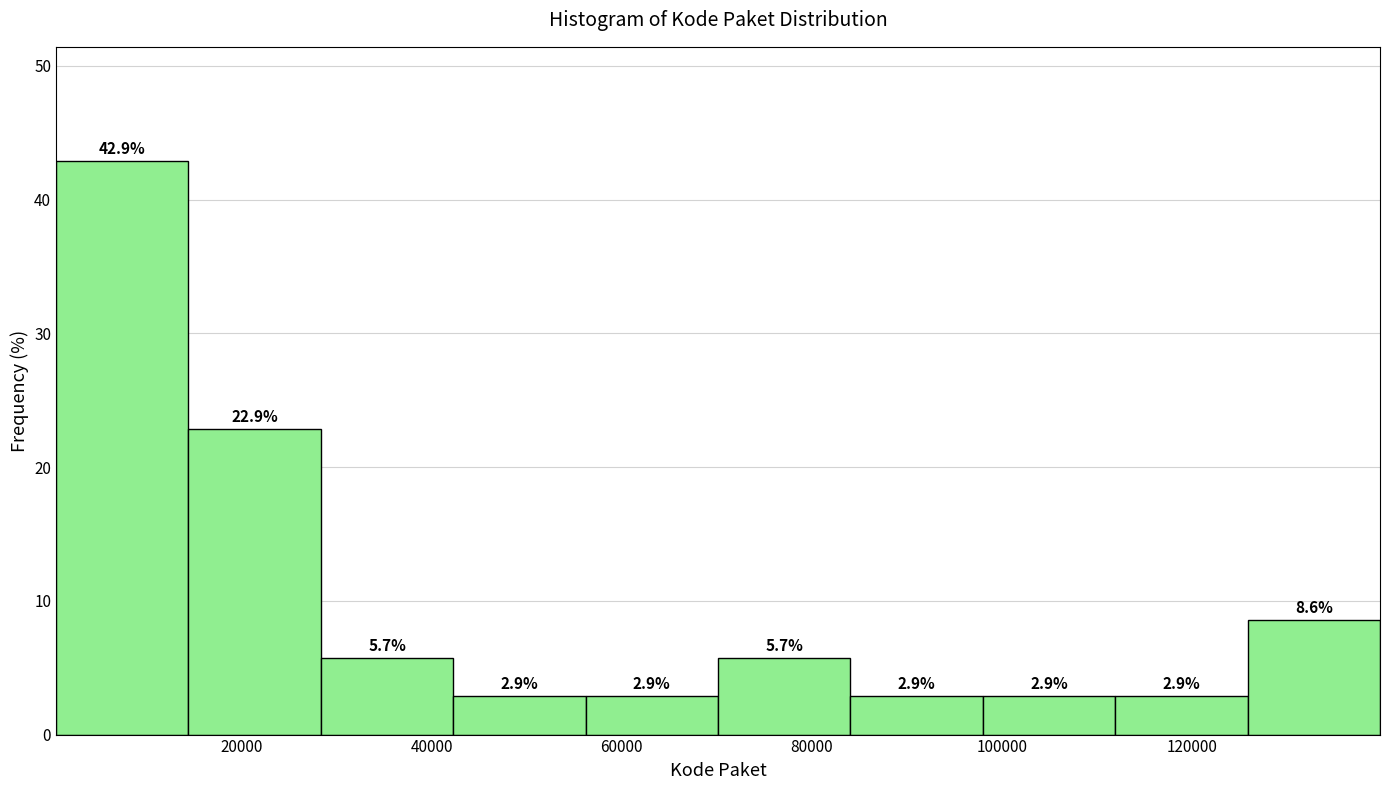

Reading left to right, list every bar in this chart as the range it spans on the x-axis followed by its height. The bar edges are not printed on the chart, so give them approximately, as read against the axis.

0 to 14000: 42.9
14000 to 28000: 22.9
28000 to 42000: 5.7
42000 to 56000: 2.9
56000 to 70000: 2.9
70000 to 84000: 5.7
84000 to 98000: 2.9
98000 to 112000: 2.9
112000 to 126000: 2.9
126000 to 140000: 8.6